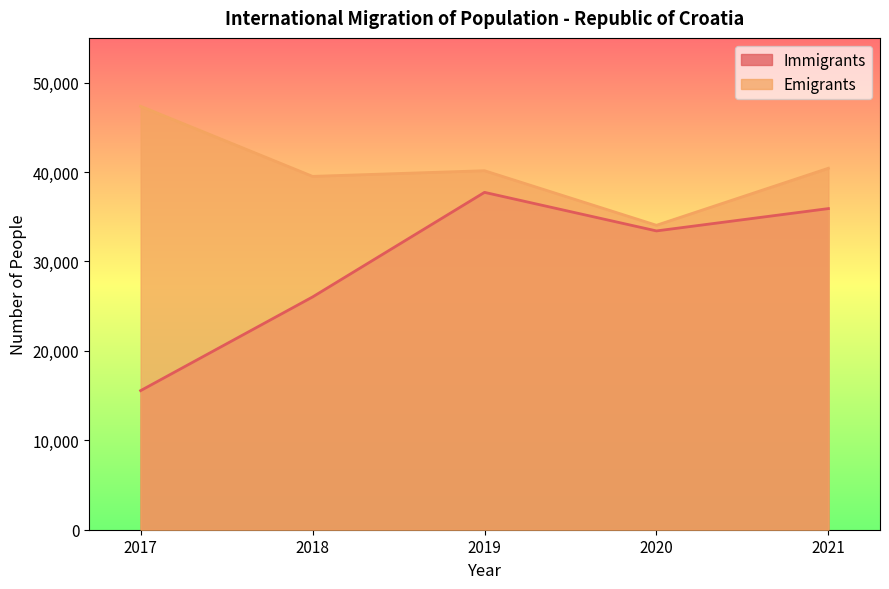

At which category does the chart reach its minimum across all series?

2017